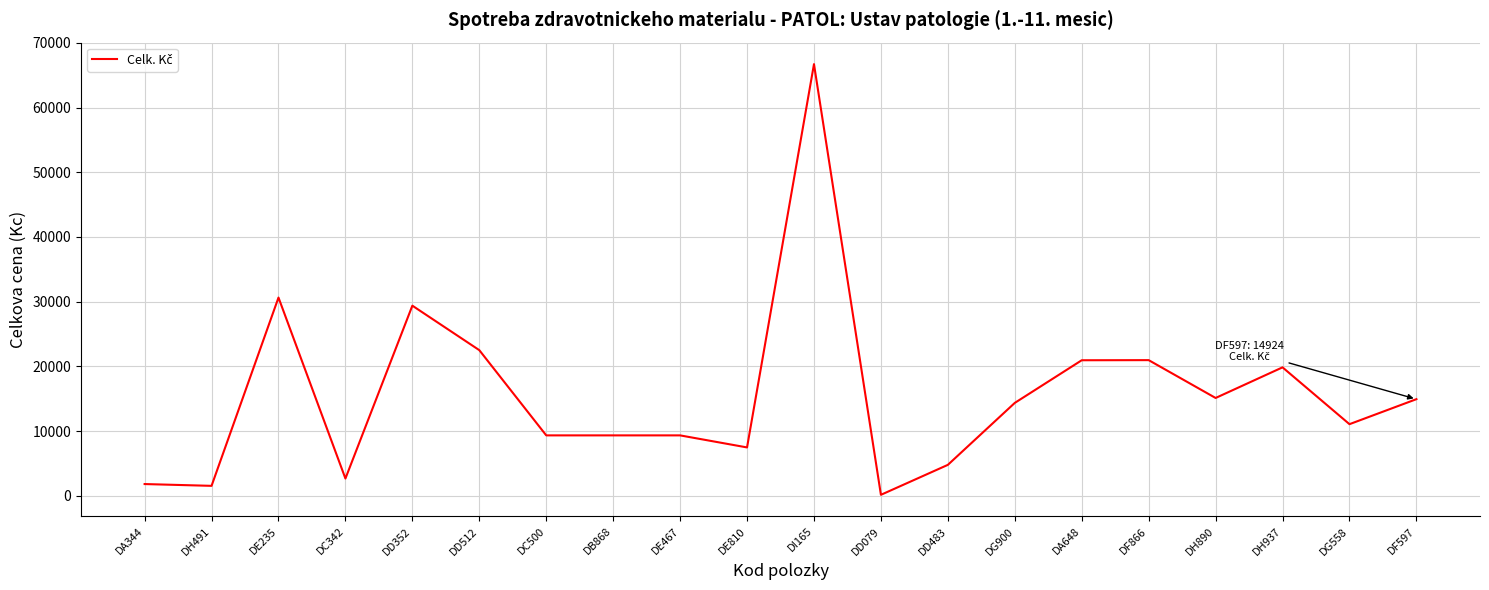

Does the chart display data point markers on the line(s)?

No